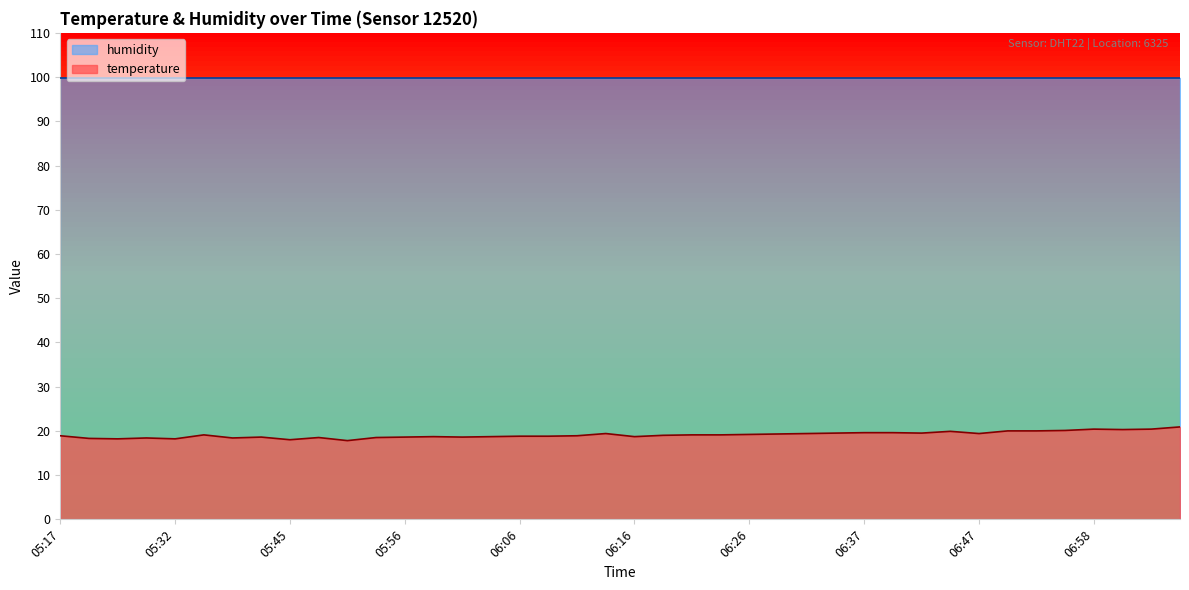

How many interior local peaks (higher than both neighbors) does the data have?

8